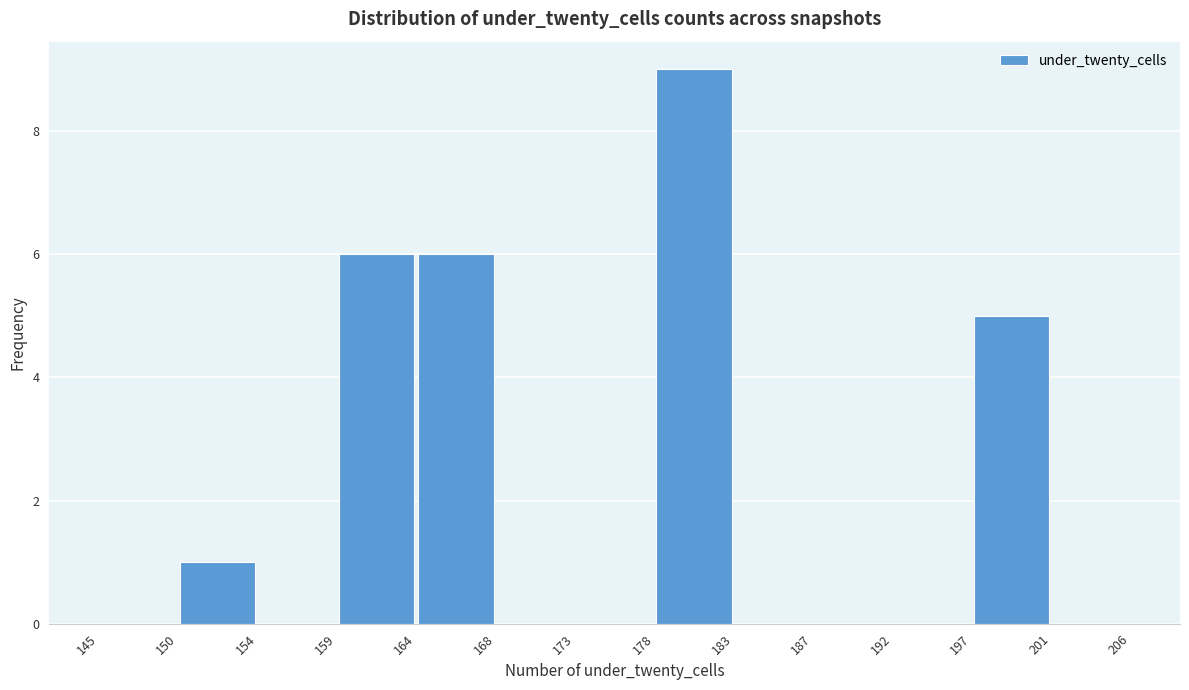

Over which range of the x-axis is the bar tallest?

178 to 183